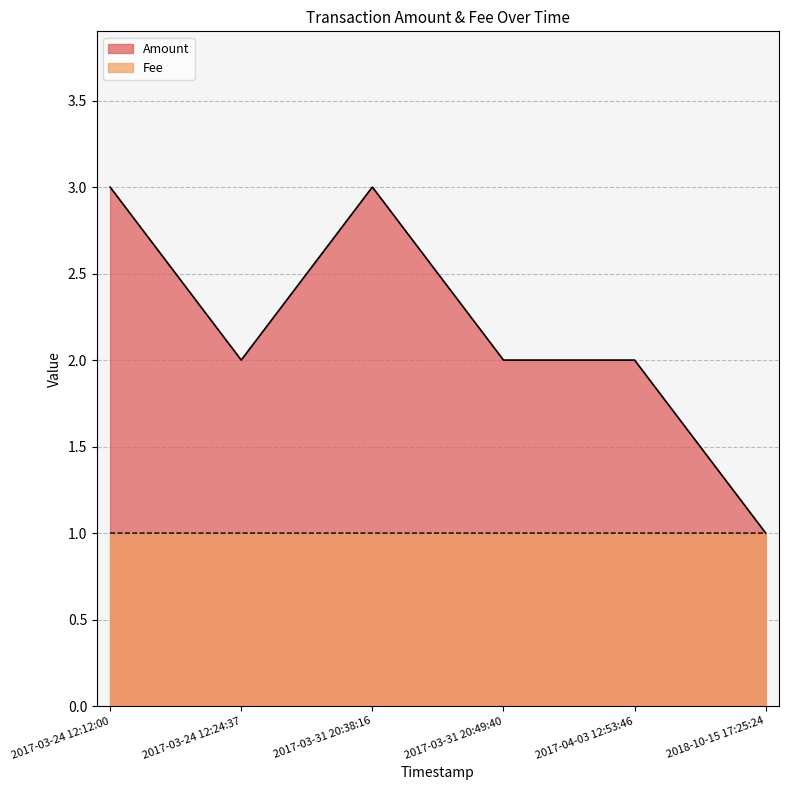

List the series in order of their peak value, highest first.

Amount, Fee